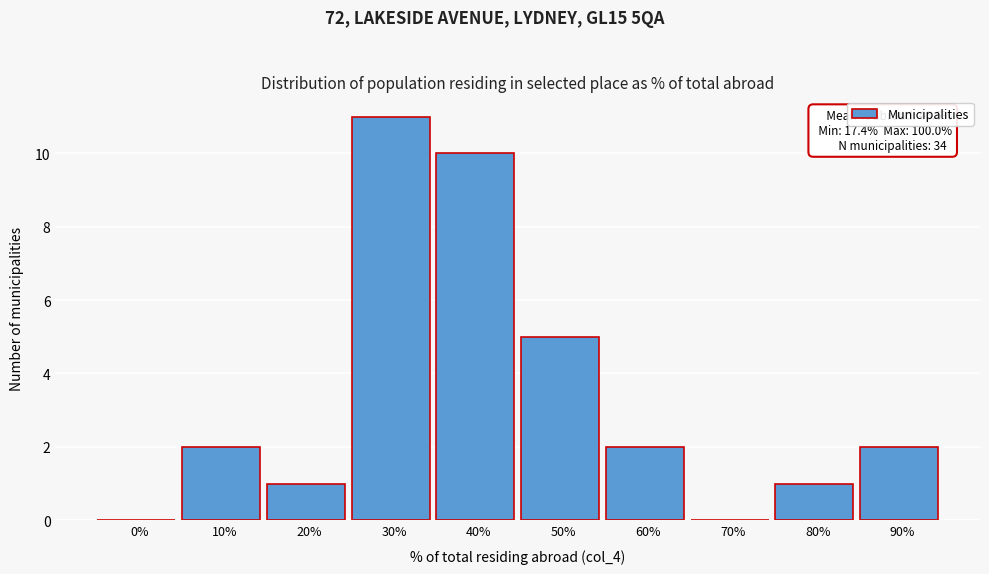

Reading left to right, transcribe all the data shown in this chart.

0%=0	10%=2	20%=1	30%=11	40%=10	50%=5	60%=2	70%=0	80%=1	90%=2